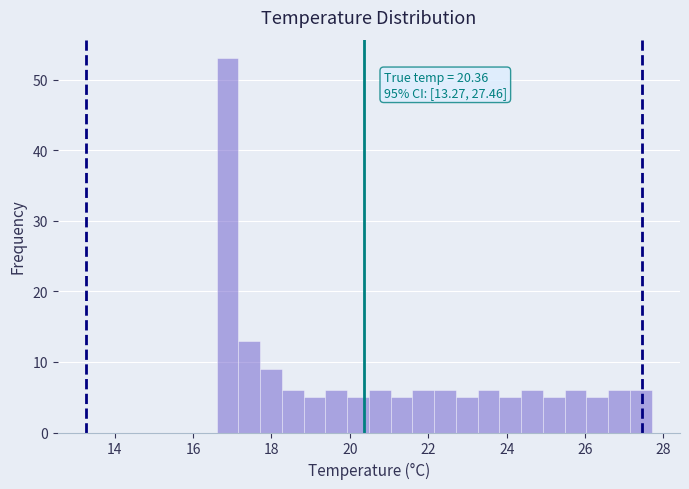

Around what value on the x-axis is the tallest bar? Give the approximate position of its centre, as read against the axis.

16.8